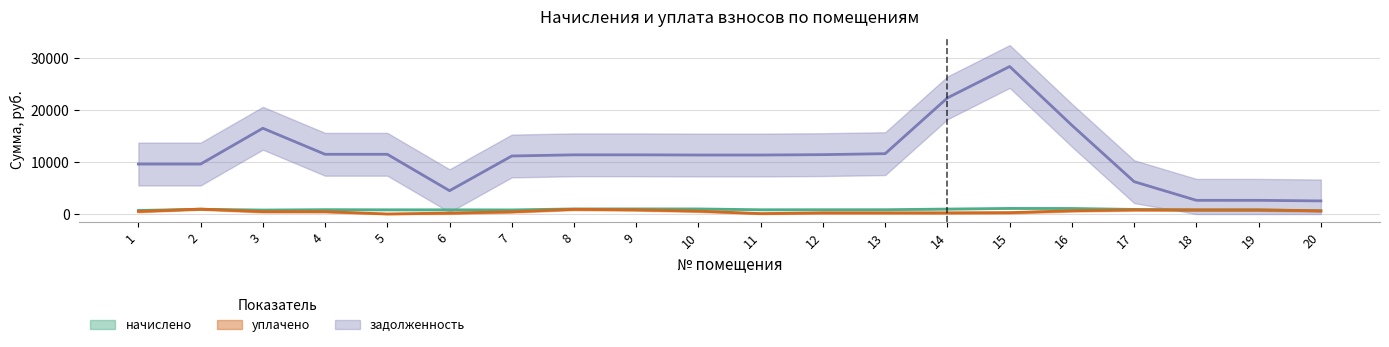

Is this an area chart (filled region under the line)?

No